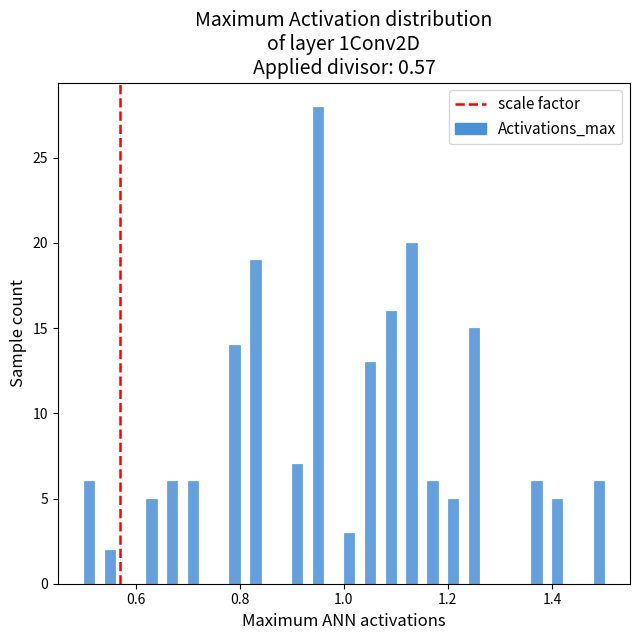

Read against the x-axis, roughly where is the centre of the tallest bar?

0.96